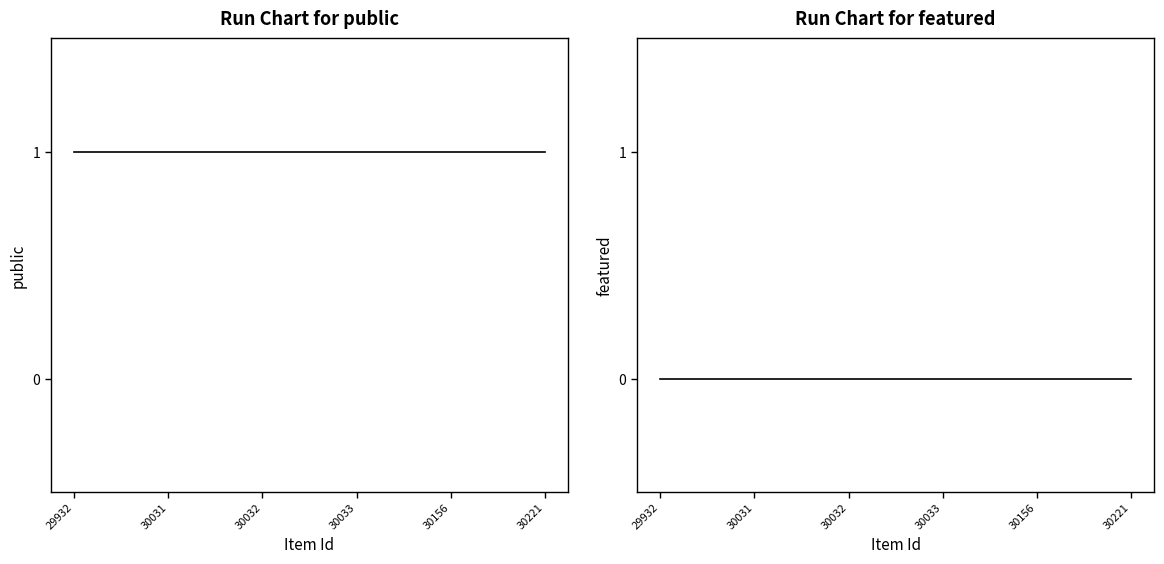

At how many categories does at least one series exceed 0?

6